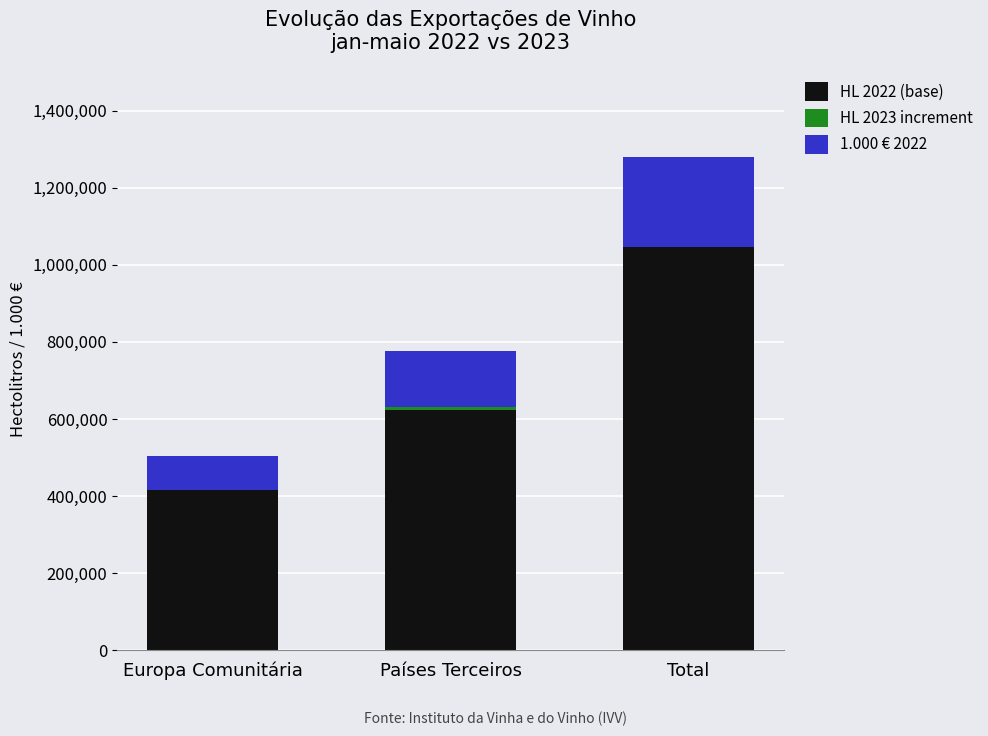

How many groups of bars are there?

3